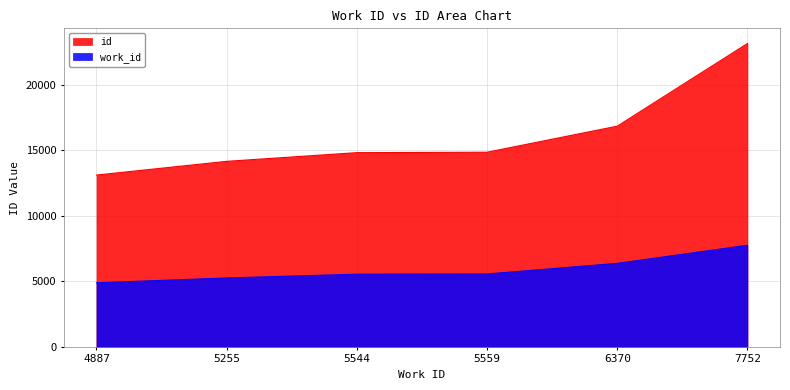

Which series has the largest range (max minus min)?

id